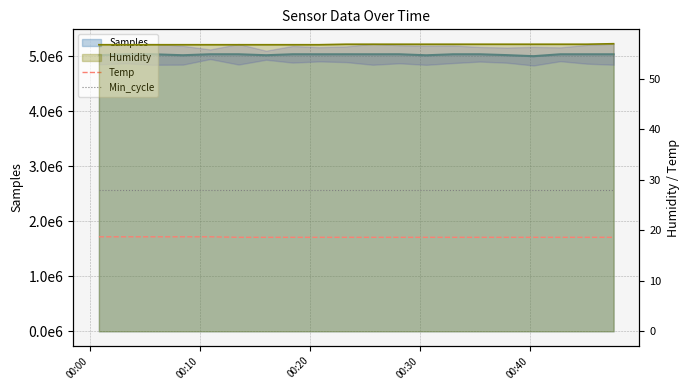

How many lines are shown in the chart?

2